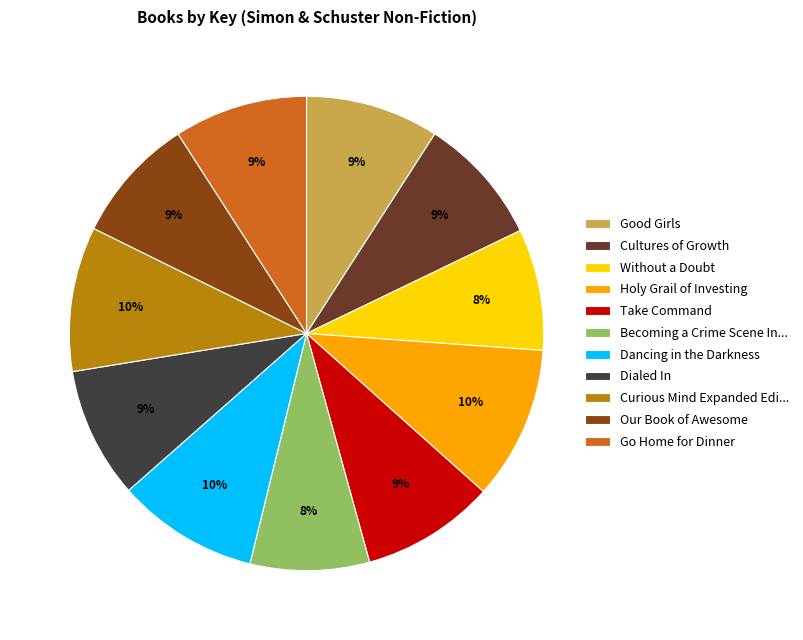

True or false: Without a Doubt accounts for 8% of the total.

True